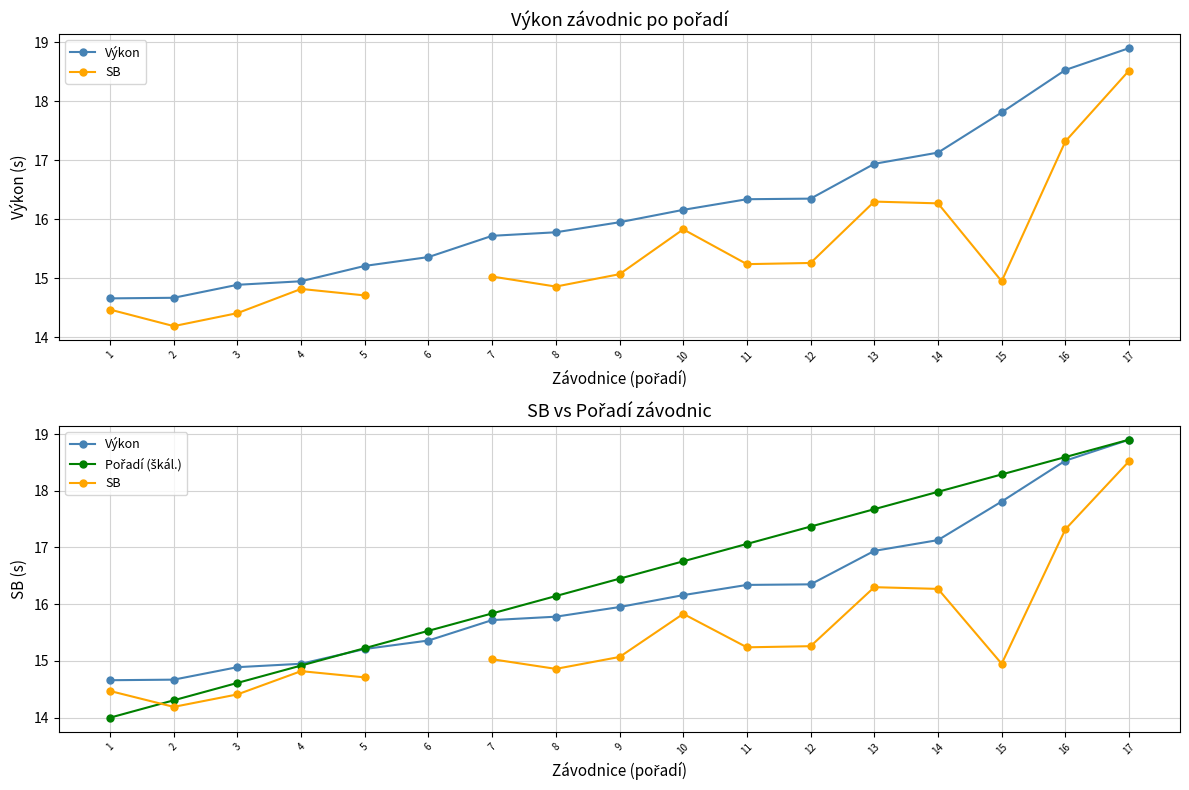

Rank the series at 12 from highest to lowest value.

Pořadí (škál.), Výkon, SB